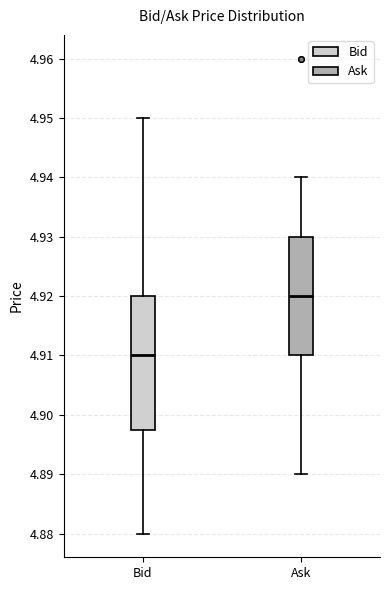

Reading left to right, transcribe this box plot: for each box, give where its median line is, the range the box spans, and where its two whiskers end, as read against the y-axis. The values are not printed on the chart, so give them approximately, as read against the axis.

Bid: median 4.910, box 4.898 to 4.920, whiskers 4.880 to 4.950
Ask: median 4.920, box 4.910 to 4.930, whiskers 4.890 to 4.940